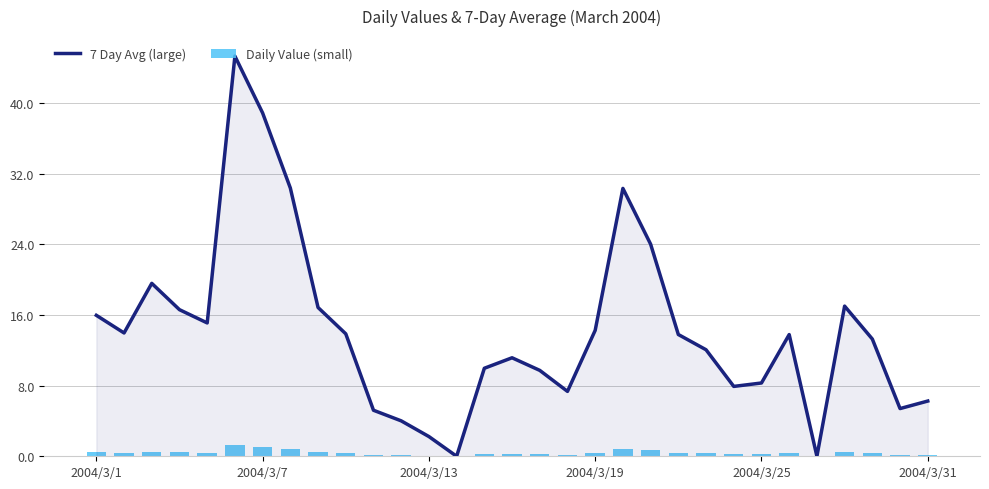

Which series changed the most between 14 and 24?

7 Day Avg (large)